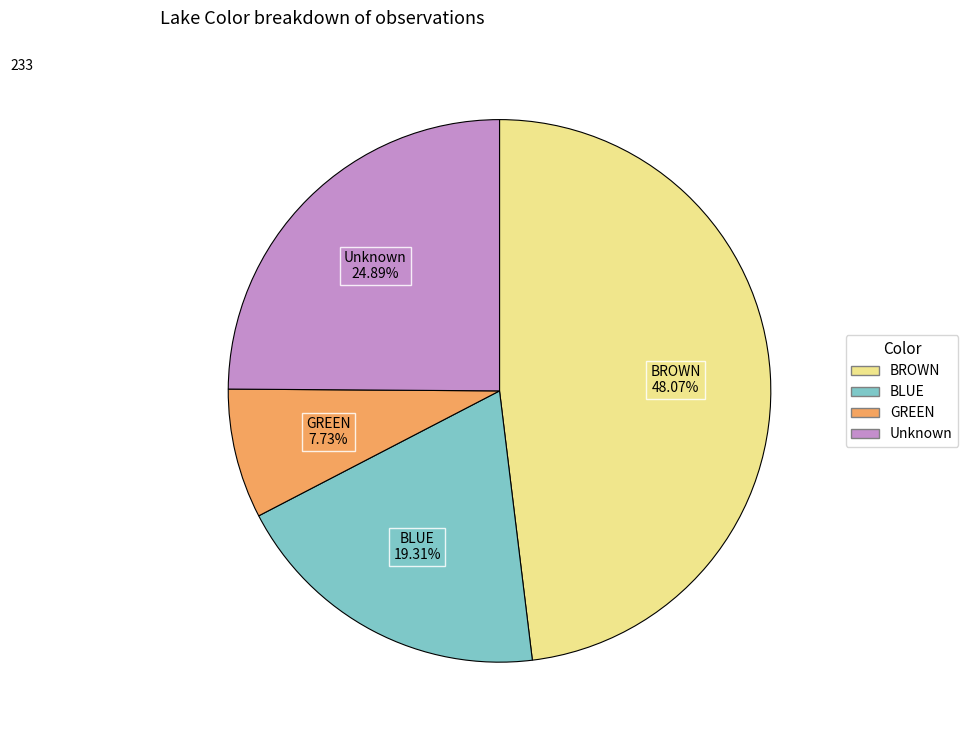

Is there a majority slice in this chart?

No